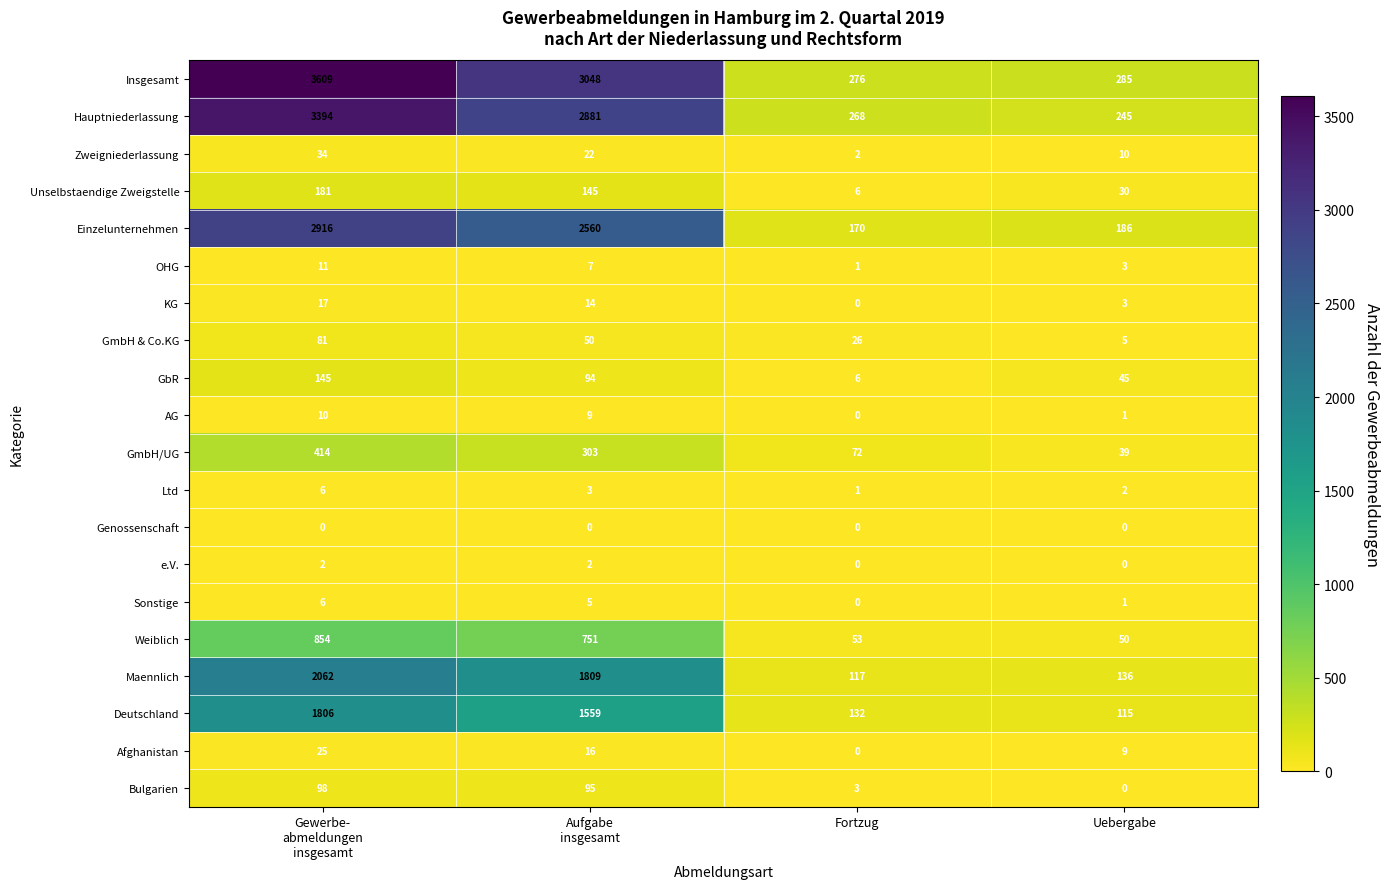

Which series has the largest total across all categories?

Insgesamt